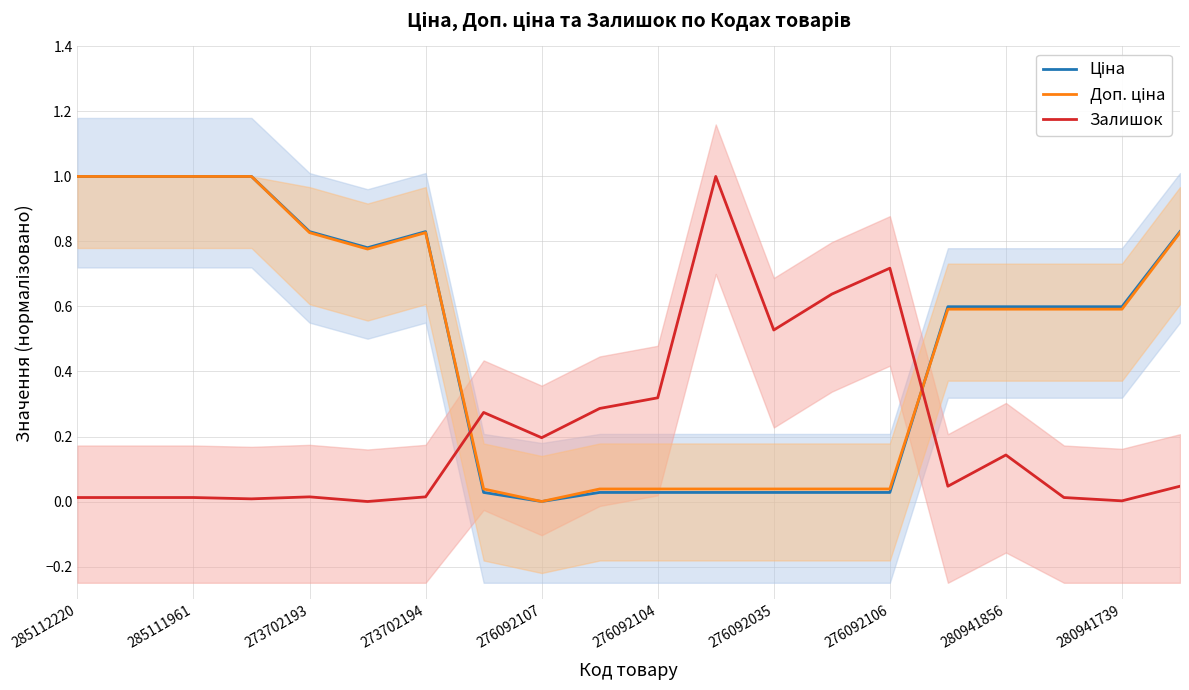

The value of Залишок at 276092104 is 0.6. True or false?

False